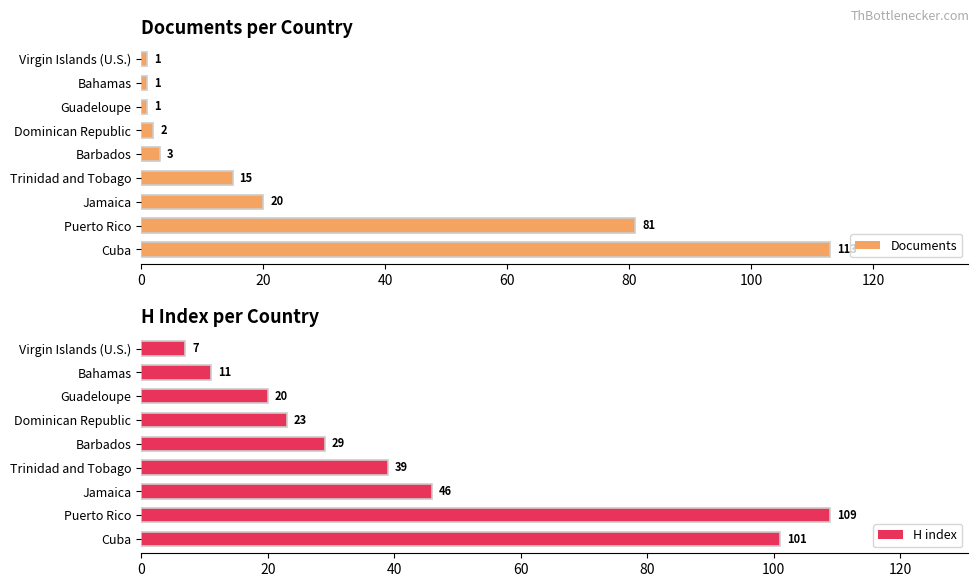

Is it true that H index equals 101 at Cuba?

True